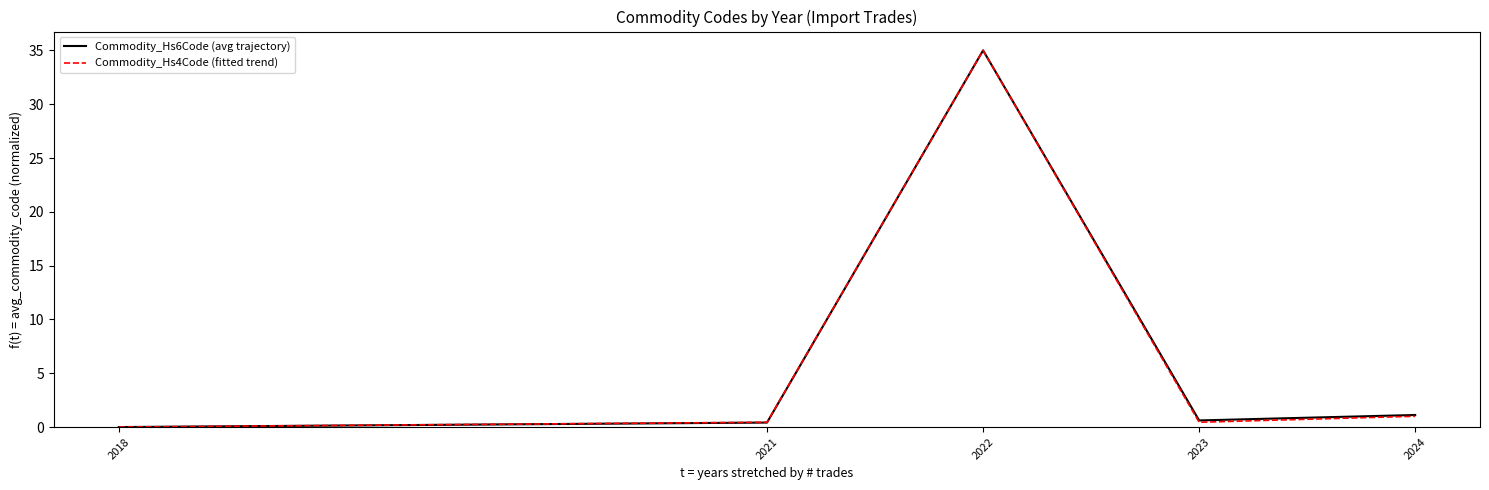

Which category has the highest value in the Commodity_Hs6Code (avg trajectory) series?

2022